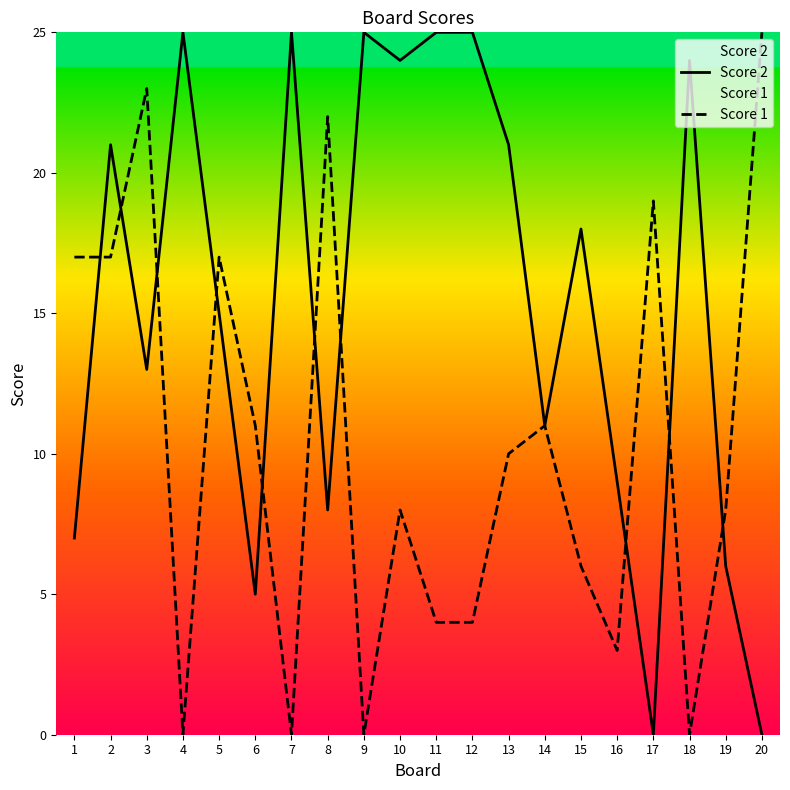

What is the value of the Score 2 point at the 3rd from the left?

13